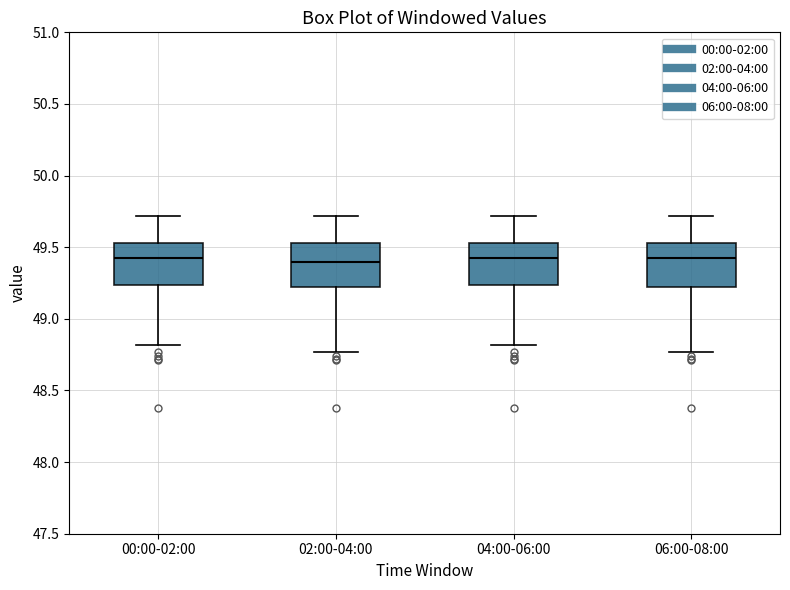

Where does the lower whisker of the box for 00:00-02:00 end on the y-axis? The values are not printed on the chart, so give them approximately, as read against the axis.

48.80